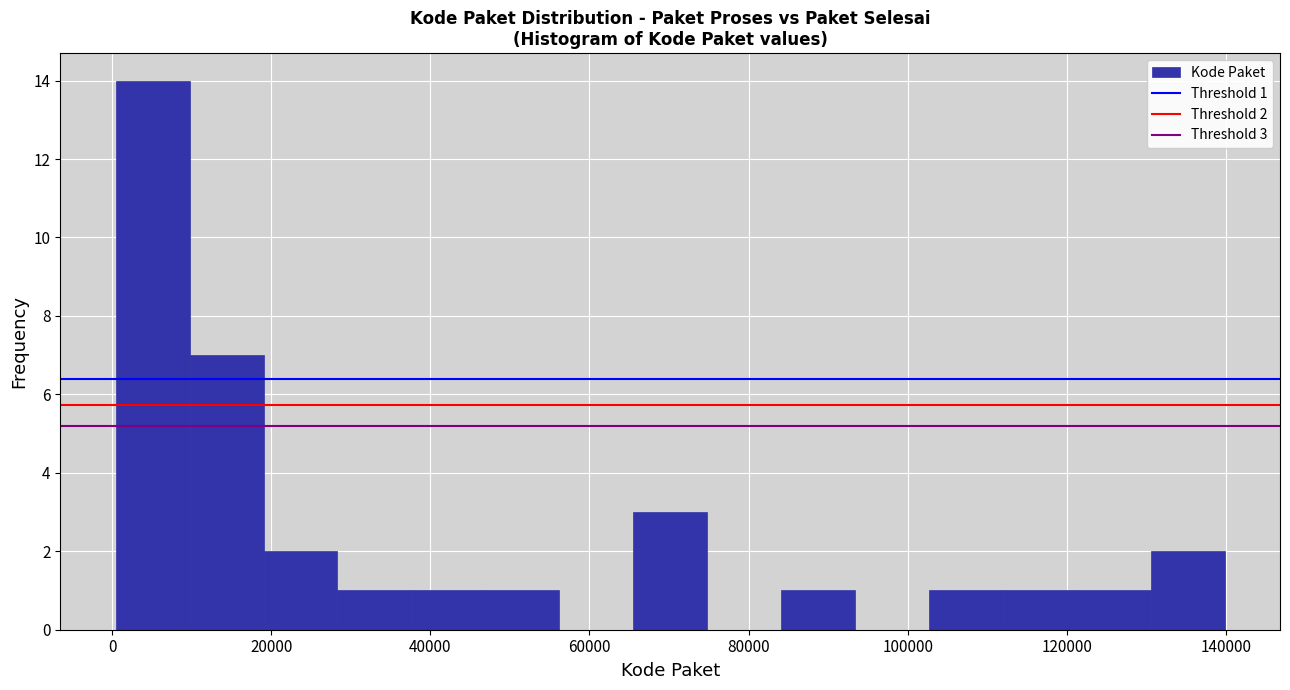

Over which range of the x-axis is the bar tallest?

0 to 10000